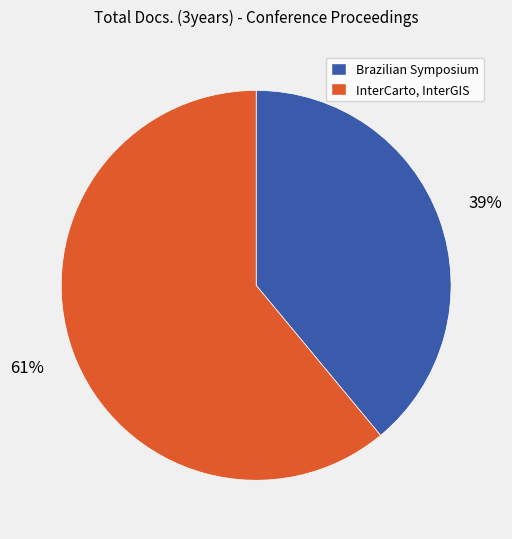

To the nearest percent, what is the difference between the largest and smallest slice percentages?

22%